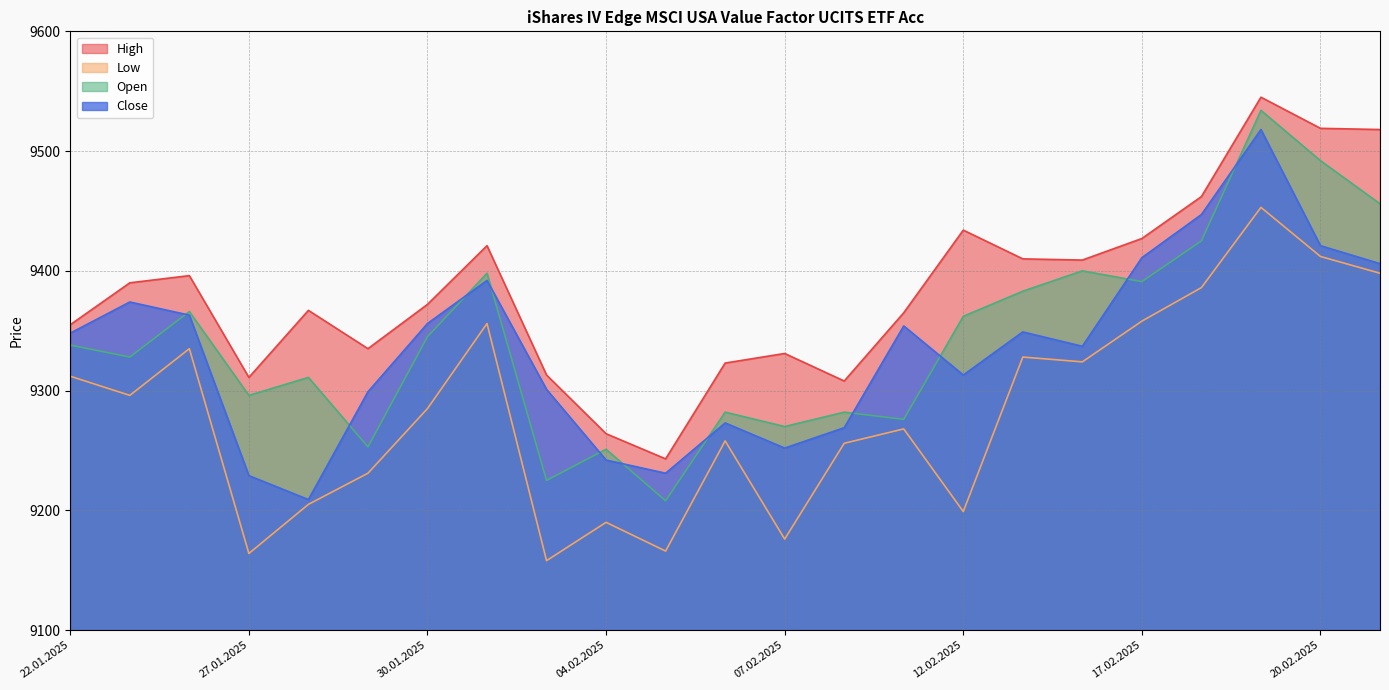

What is the sum of the Open values at 07.02.2025 and 12.02.2025?

18632